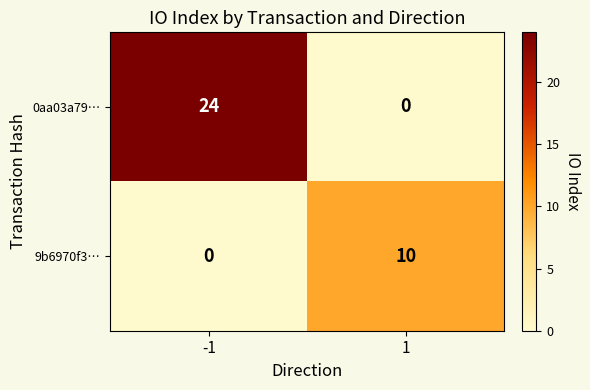

How many values in the 0aa03a79… series are below 24?

1